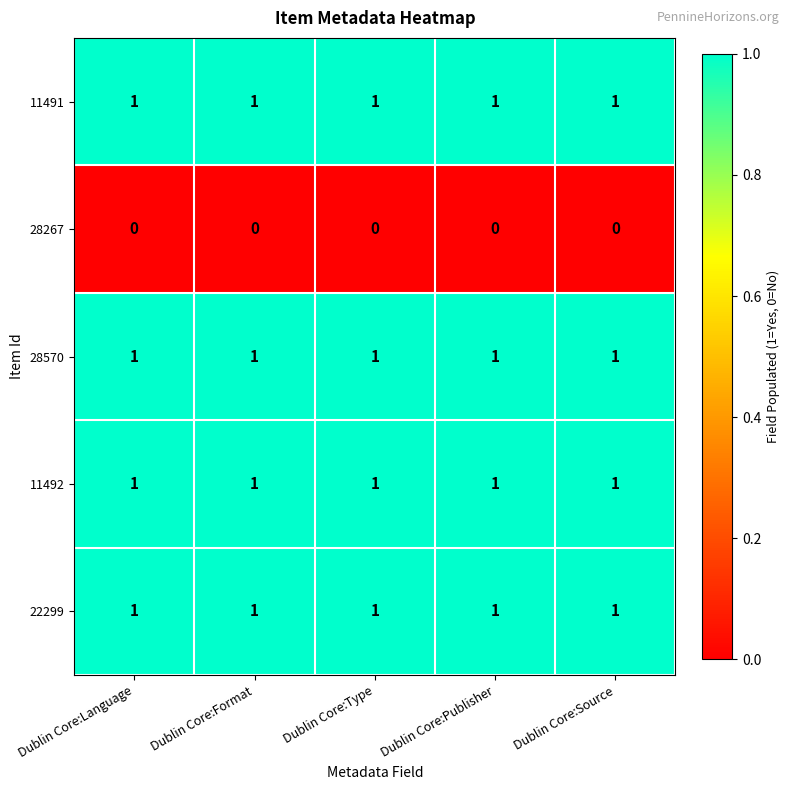

Is it true that 11492 equals 2 at Dublin Core:Publisher?

False